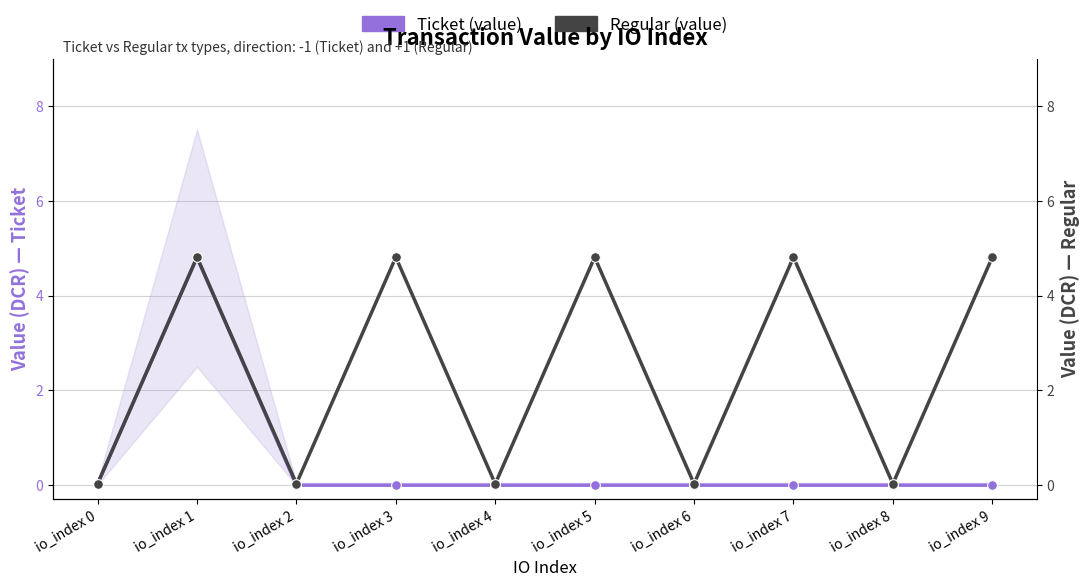

Is it true that Ticket (value) equals -2.5 at io_index 4?

False